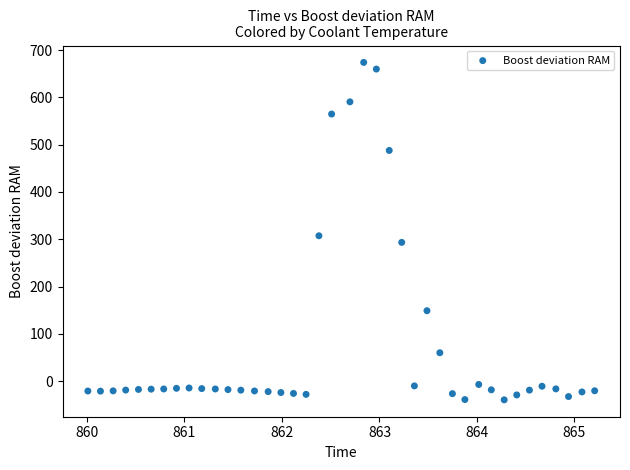

What is the range of Y values (max minus min)?

713.6